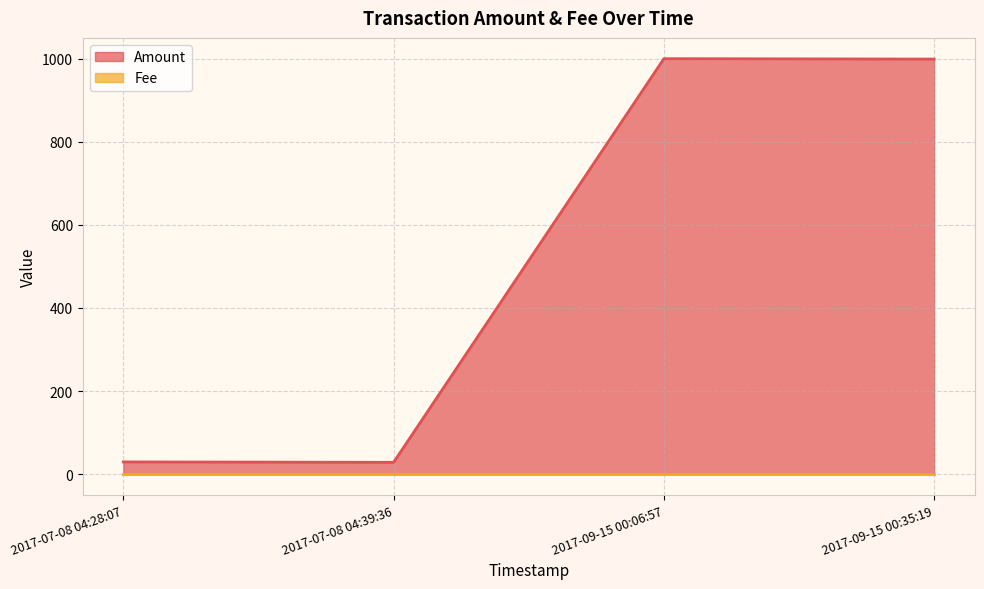

What is the difference between the maximum and minimum values in the Amount series?

971.6